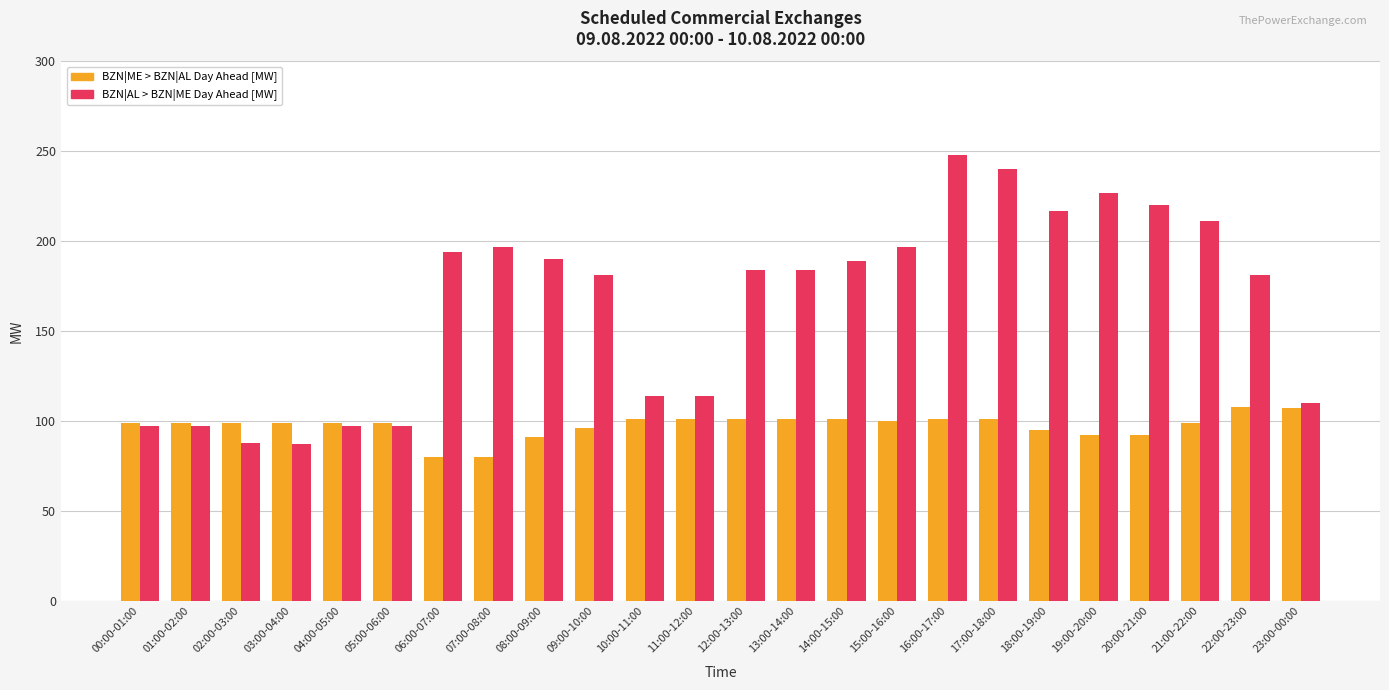

List the series in order of their peak value, highest first.

BZN|AL > BZN|ME Day Ahead [MW], BZN|ME > BZN|AL Day Ahead [MW]